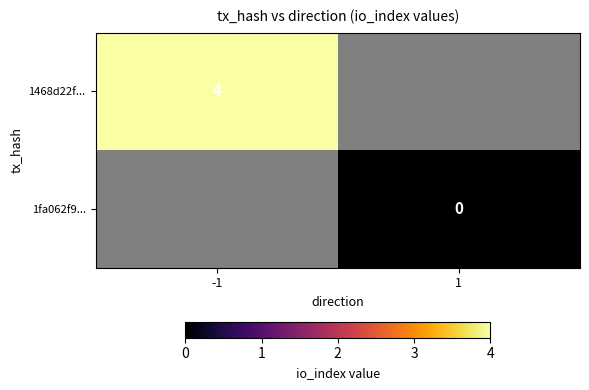

The 1468d22f... series shows 4 at -1. True or false?

True